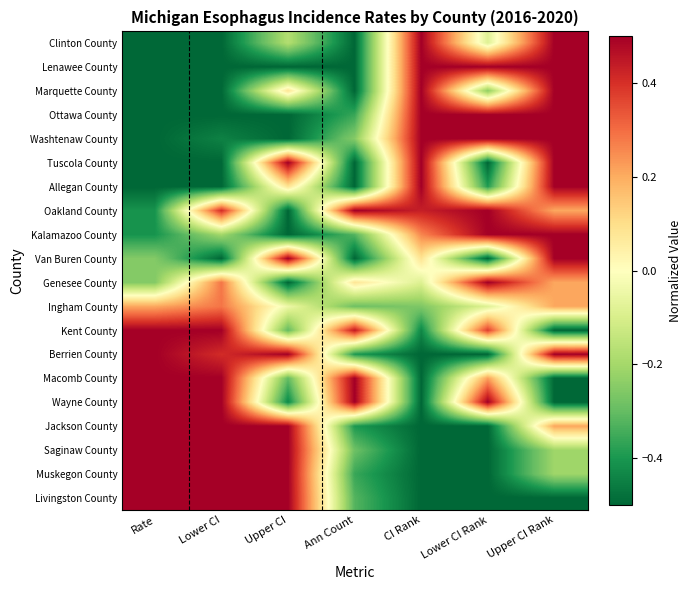

Rank the series by their maximum value, from highest to lowest.

Clinton County, Lenawee County, Marquette County, Ottawa County, Washtenaw County, Tuscola County, Allegan County, Oakland County, Kalamazoo County, Van Buren County, Genesee County, Kent County, Berrien County, Macomb County, Wayne County, Jackson County, Saginaw County, Muskegon County, Livingston County, Ingham County